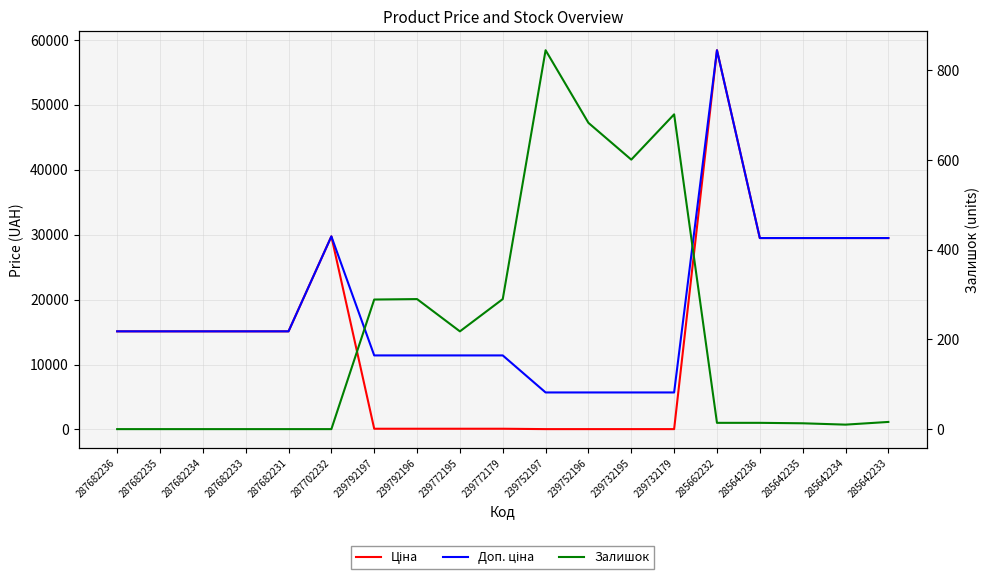

What is the highest value of the Ціна series?

58426.5